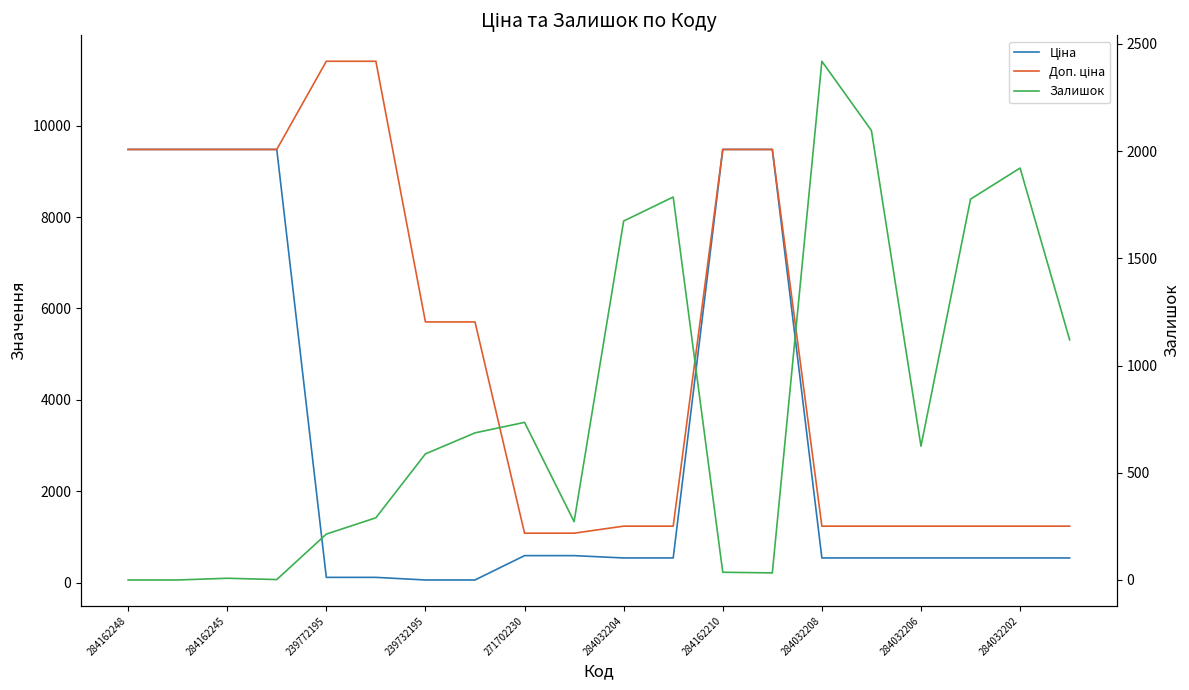

How many lines are shown in the chart?

3